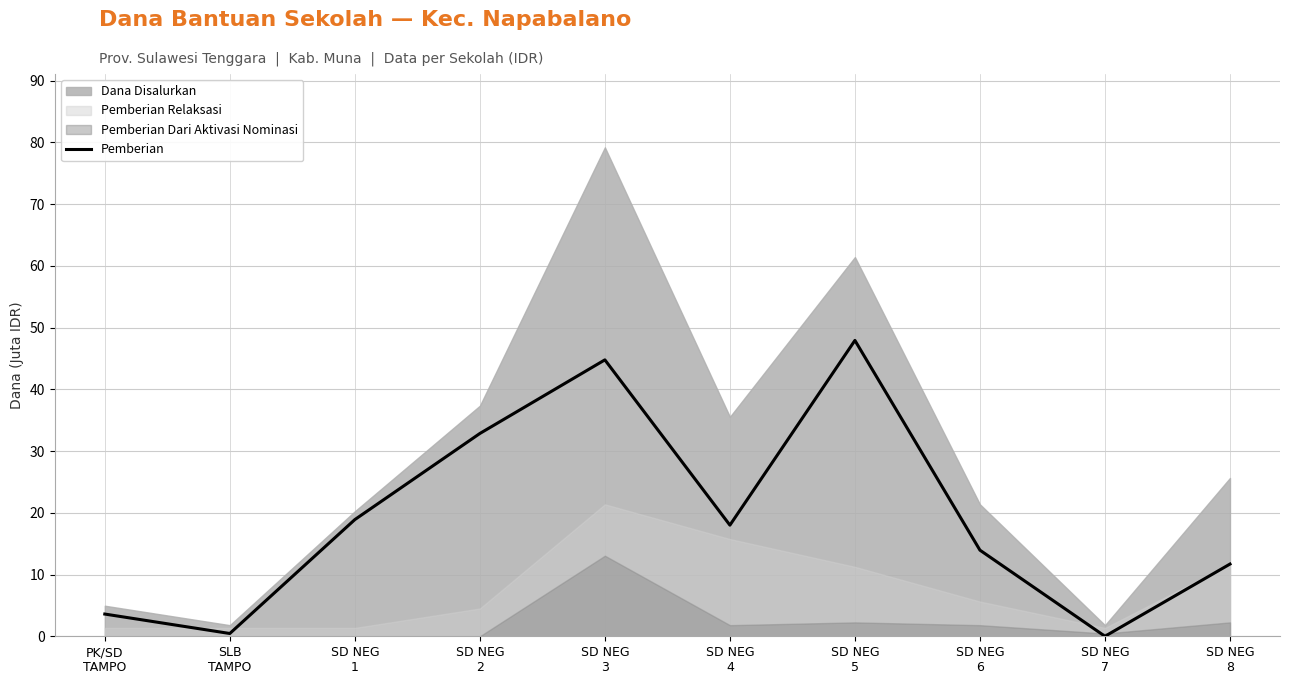

At which category does the data reach its first local peak?

SD NEG
3